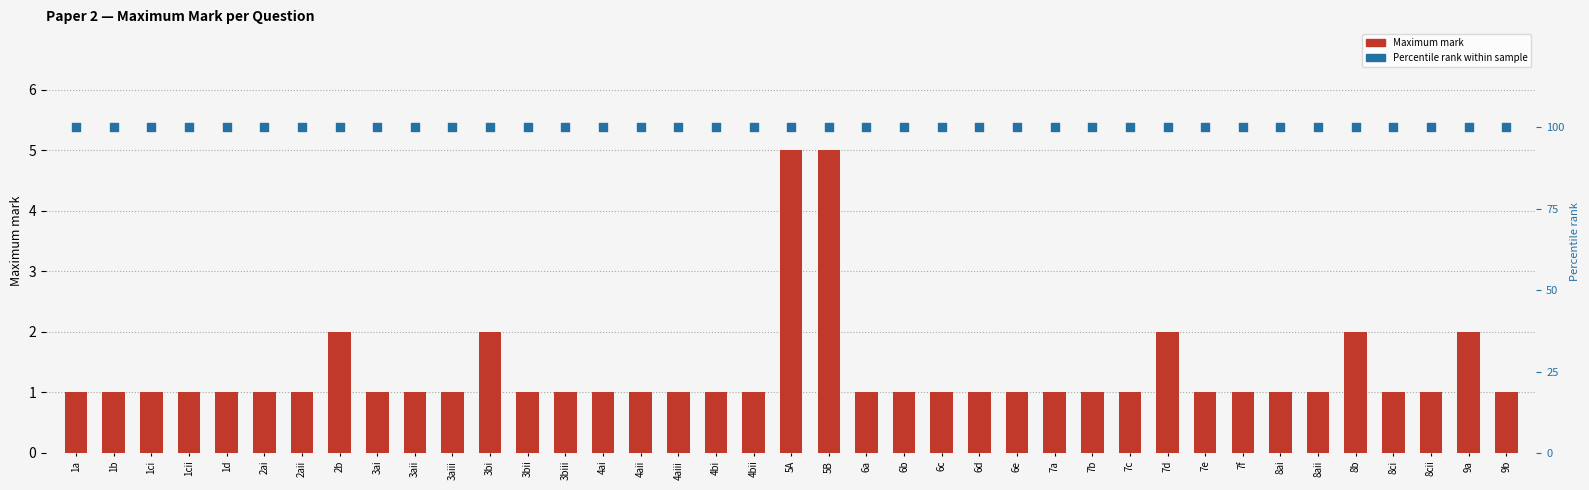

What is the total value across all series at 6e?

101